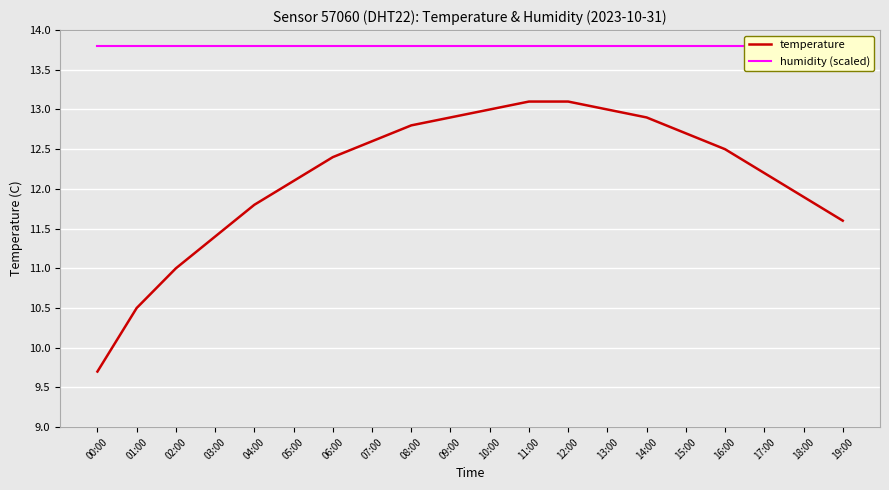

Reading left to right, transcribe all the data shown in this chart.

temperature: 9.7	10.5	11.0	11.4	11.8	12.1	12.4	12.6	12.8	12.9	13.0	13.1	13.1	13.0	12.9	12.7	12.5	12.2	11.9	11.6
humidity (scaled): 13.8	13.8	13.8	13.8	13.8	13.8	13.8	13.8	13.8	13.8	13.8	13.8	13.8	13.8	13.8	13.8	13.8	13.8	13.8	13.8